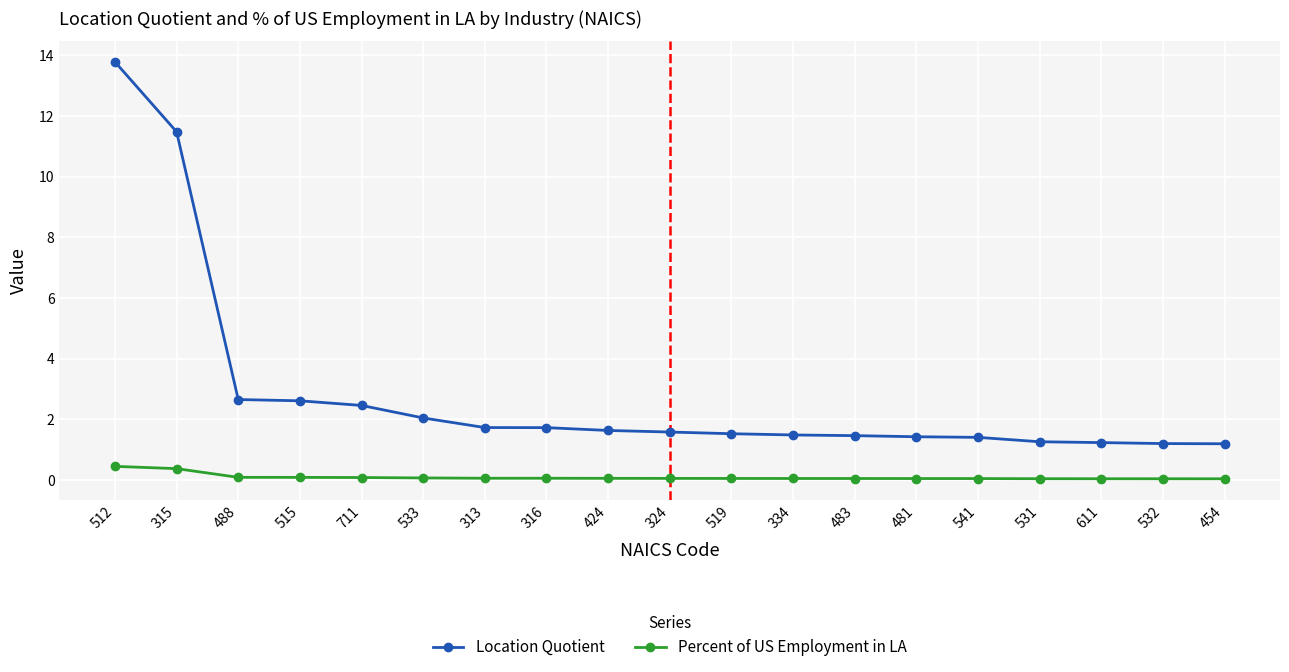

What is the difference between the highest and lowest values at 519?

1.5